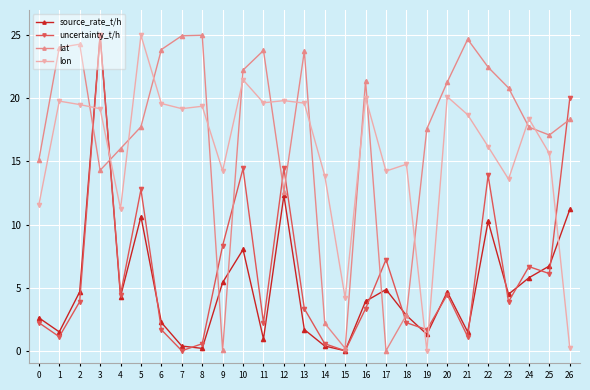

How many lines are shown in the chart?

4